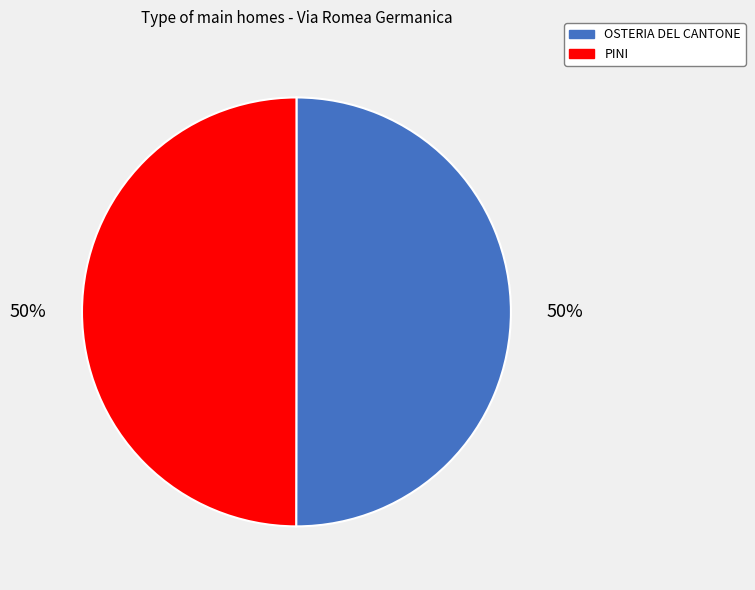

To the nearest percent, what is the combined percentage of PINI and OSTERIA DEL CANTONE?

100%